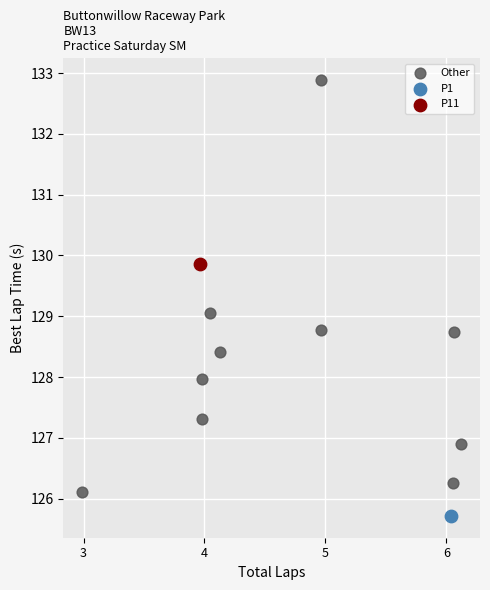

What are all the series names shown in the legend?

Other, P1, P11